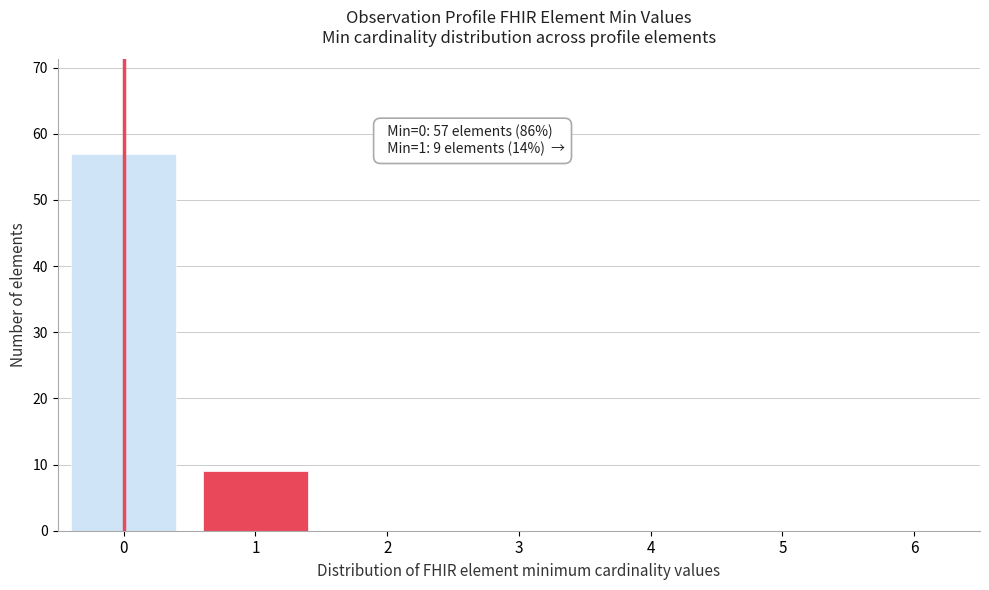

Reading left to right, transcribe all the data shown in this chart.

0=57	1=9	2=0	3=0	4=0	5=0	6=0